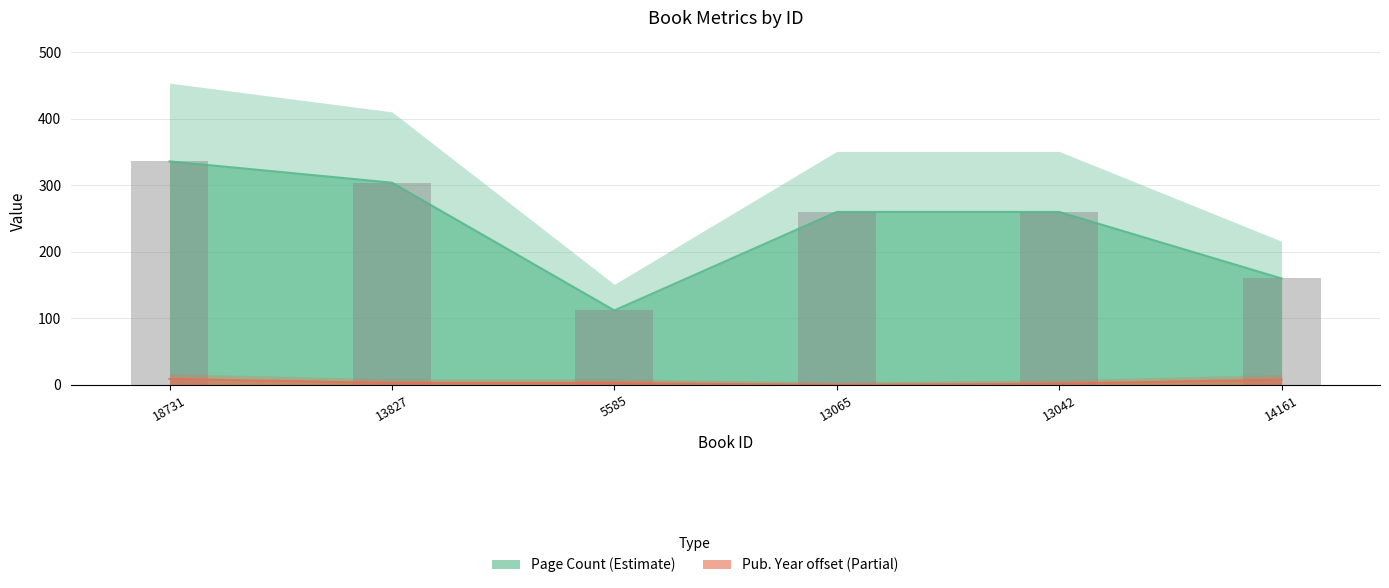

Reading left to right, extract all data points from this chart.

Page Count: 18731=336	13827=304	5585=112	13065=260	13042=260	14161=160
Publishing Year (offset from min): 18731=9	13827=3	5585=3	13065=0	13042=2	14161=8